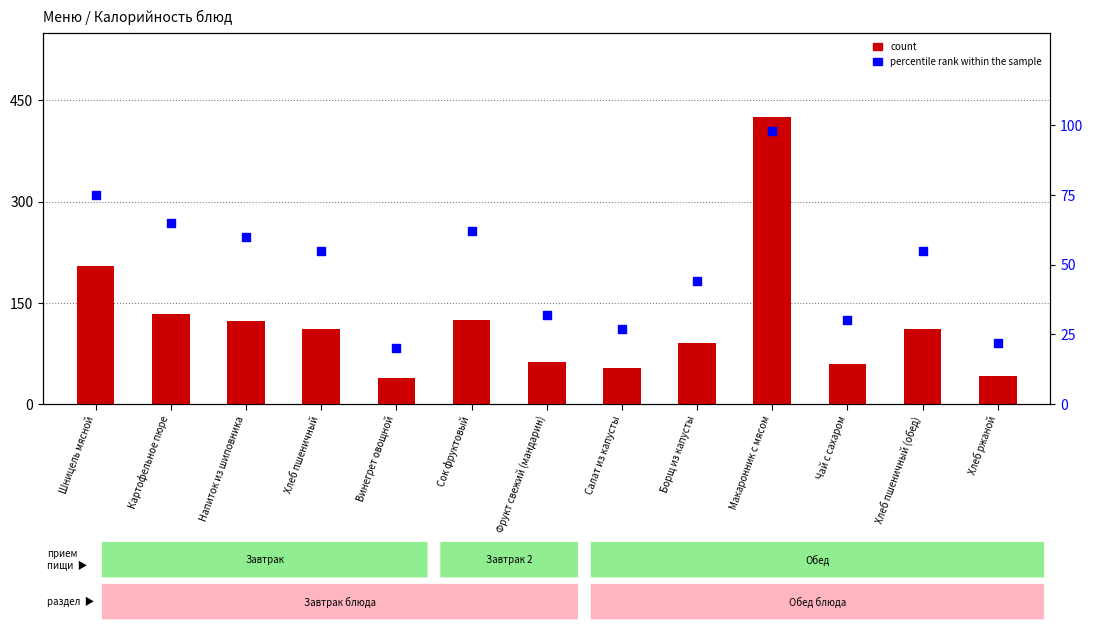

At how many categories does at least one series exceed 165?

2